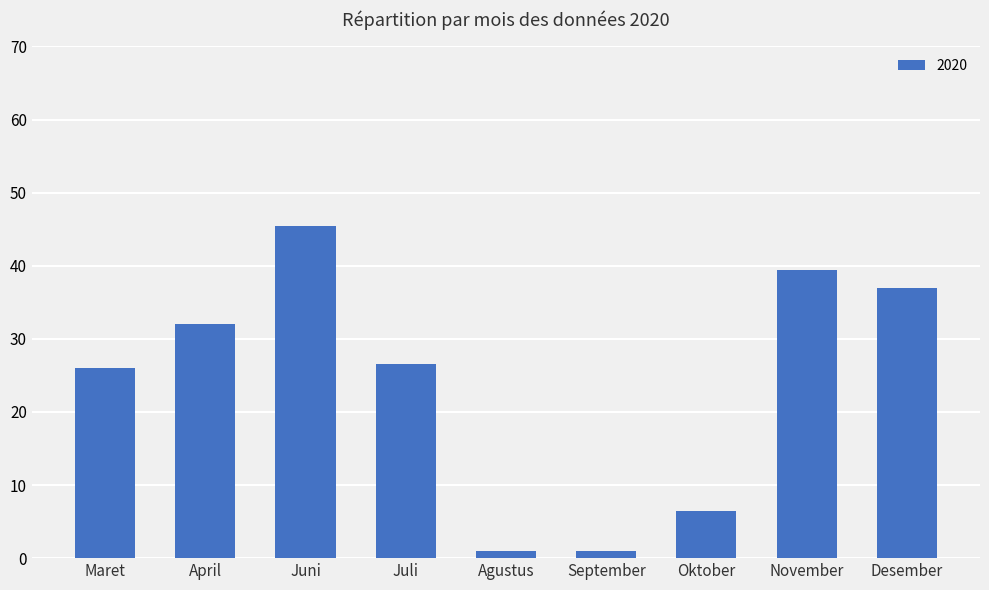

What is the change in value from April to November?

+7.4